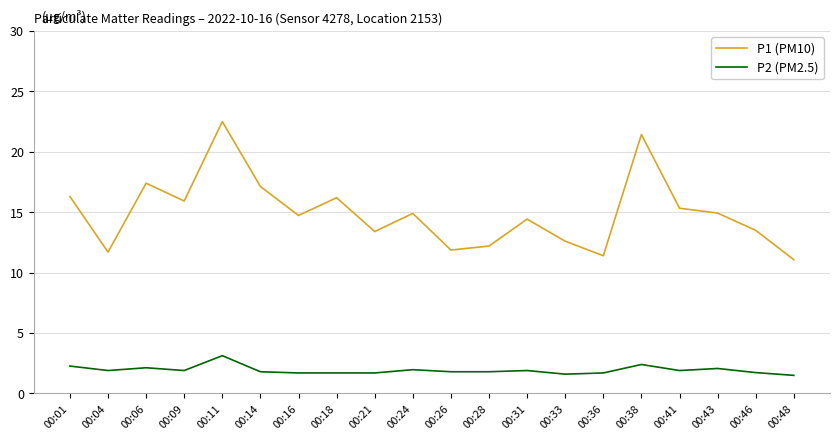

In P1 (PM10), how many points are higher than both neighbors (excluding endpoints)?

6